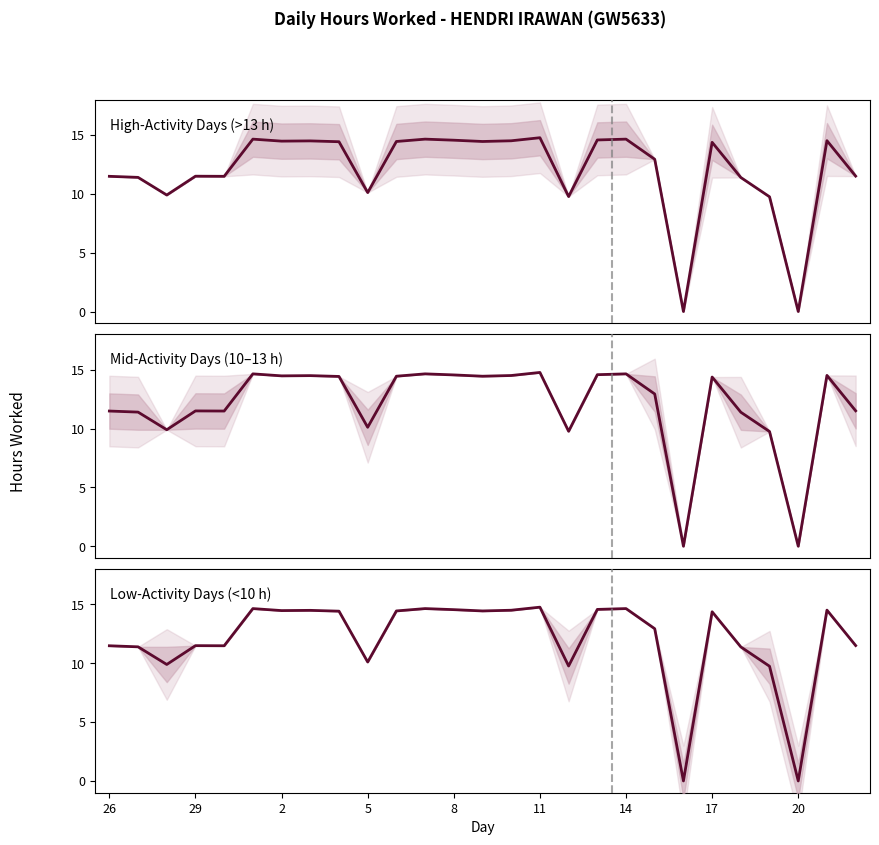

What is the change in value from 13 to 14?

+0.1